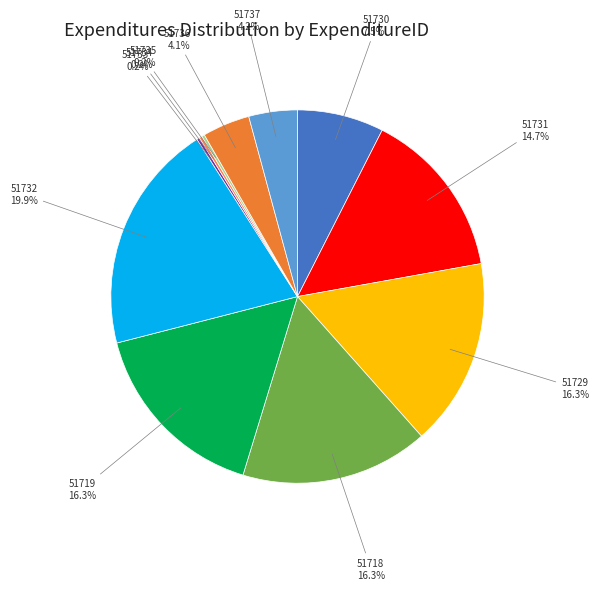

Count the number of slices in the pie.

11